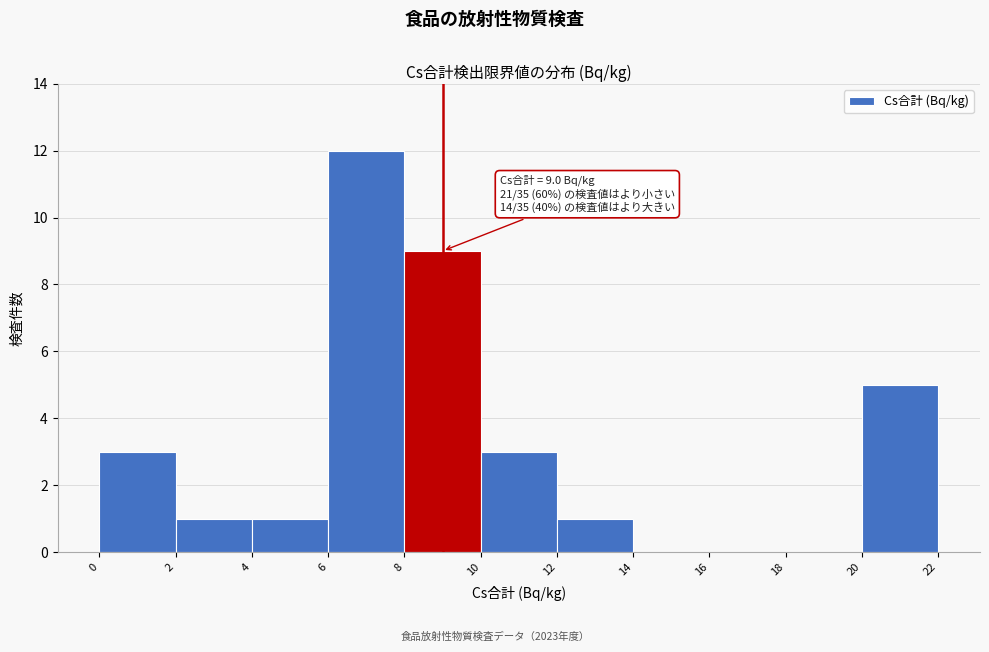

Over which range of the x-axis is the bar tallest?

6 to 8